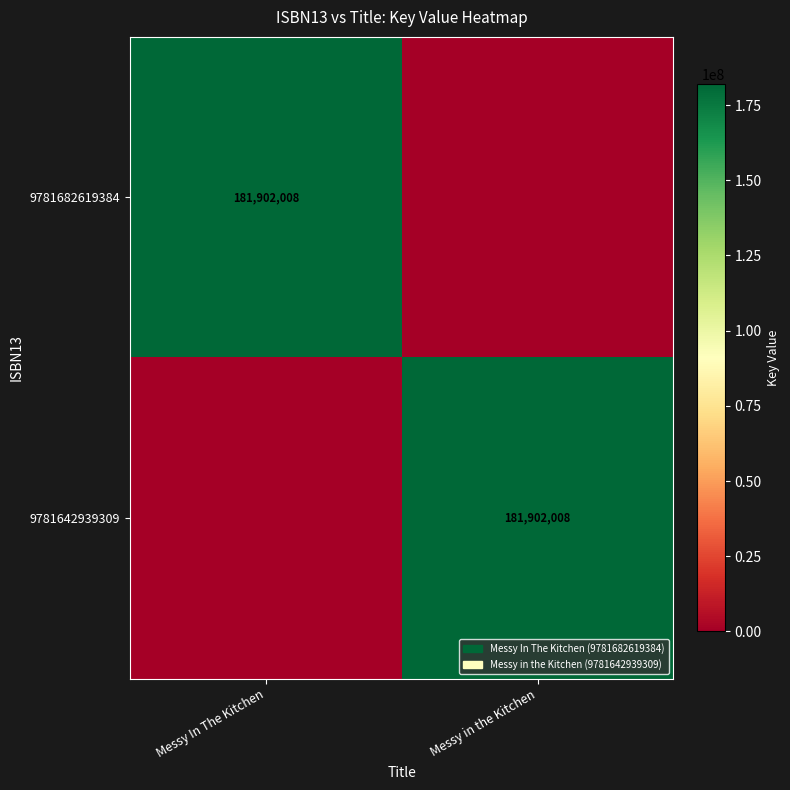

Is it true that 9781682619384 equals 181902008 at Messy In The Kitchen?

True